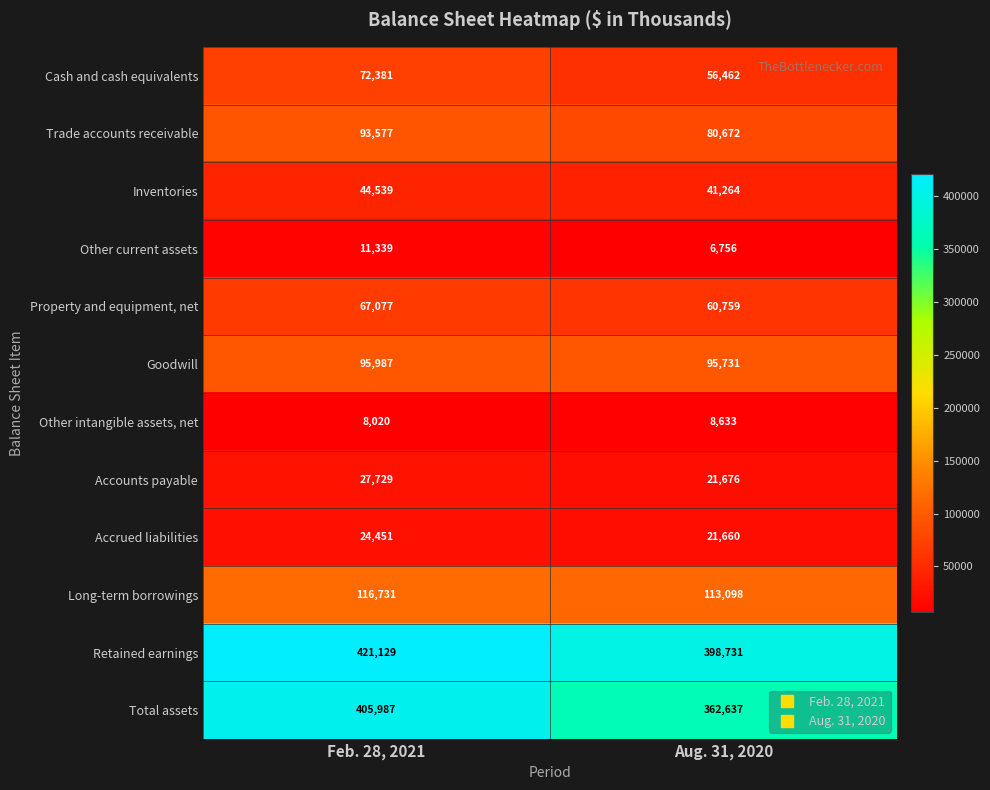

How many series are shown in this chart?

12